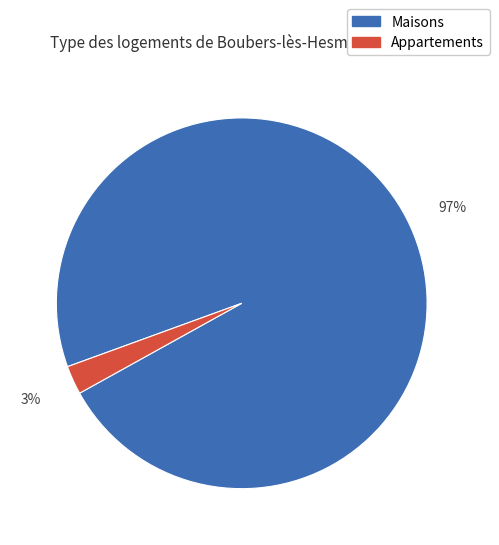

Is the sum of Maisons and Appartements greater than half?

Yes